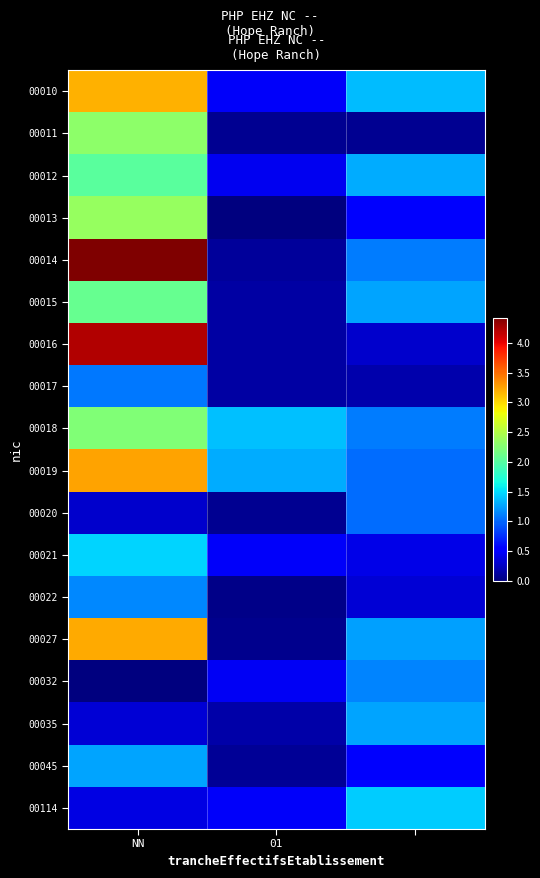

Reading left to right, what are all the values shown in this chart?

00010: 3.2	0.5	1.4
00011: 2.3	0.1	0.1
00012: 2.0	0.4	1.3
00013: 2.4	0.0	0.5
00014: 4.4	0.1	1.1
00015: 2.1	0.2	1.3
00016: 4.2	0.1	0.3
00017: 1.1	0.1	0.2
00018: 2.2	1.4	1.1
00019: 3.3	1.3	1.0
00020: 0.3	0.1	1.0
00021: 1.5	0.5	0.4
00022: 1.2	0.0	0.3
00027: 3.2	0.1	1.2
00032: 0.0	0.5	1.1
00035: 0.3	0.2	1.3
00045: 1.3	0.1	0.5
00114: 0.4	0.5	1.4